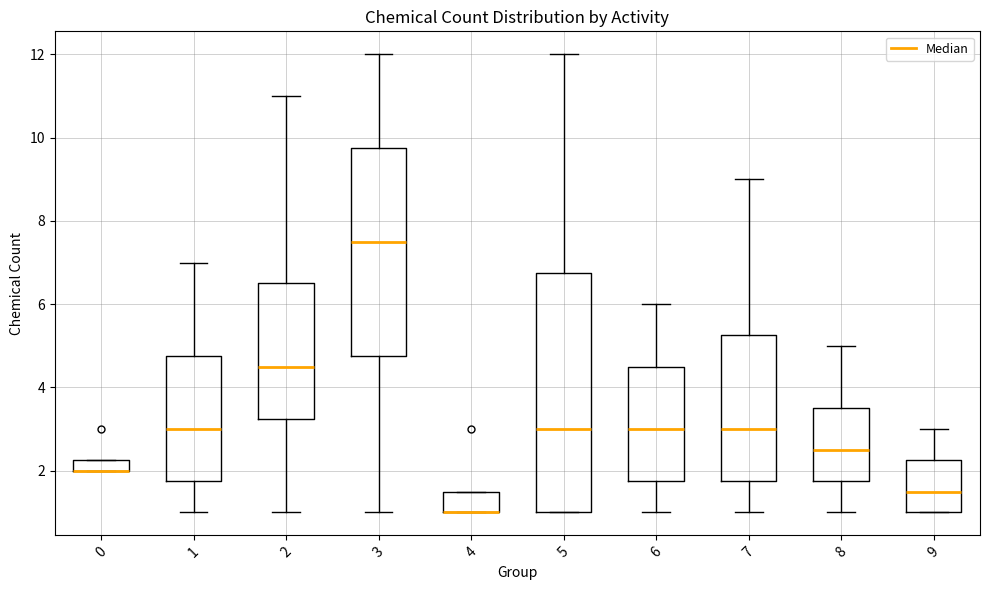

Which box is the tallest, from its lower edge to its upper edge?

5